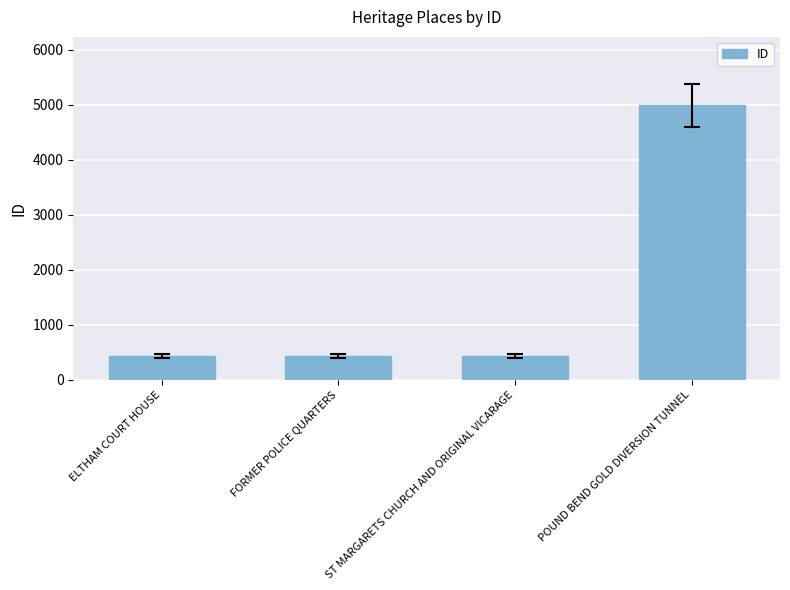

What is the difference between the maximum and second lowest values?

4554